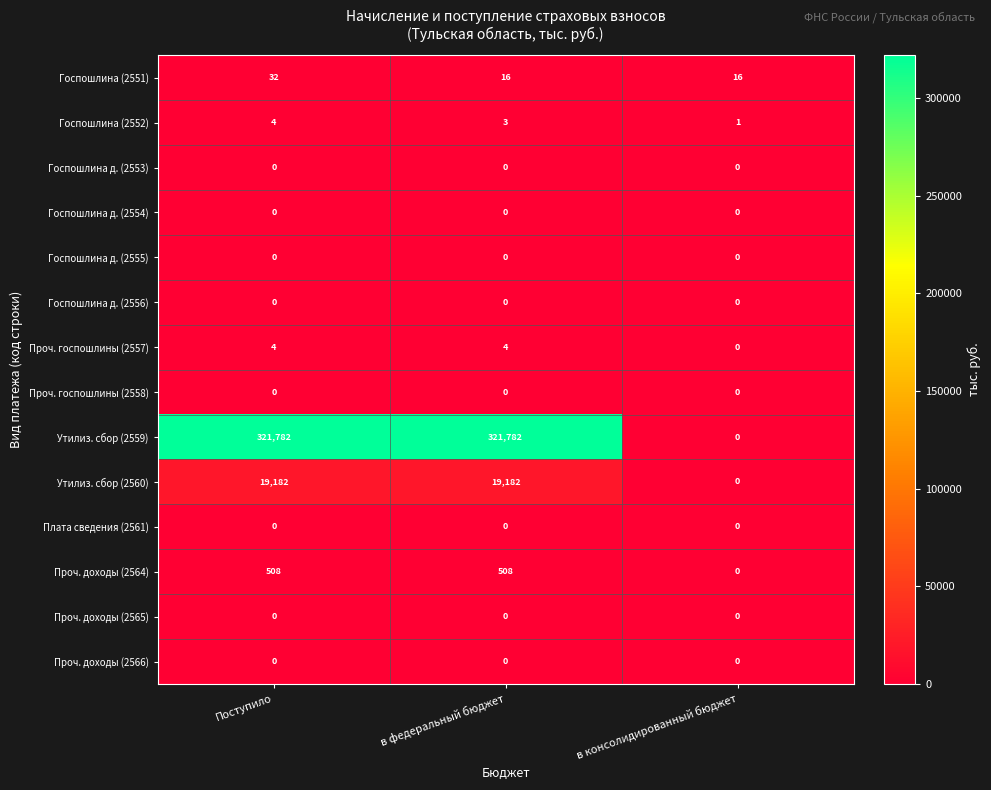

True or false: Проч. госпошлины (2557) has a value of 0 at в консолидированный бюджет.

True